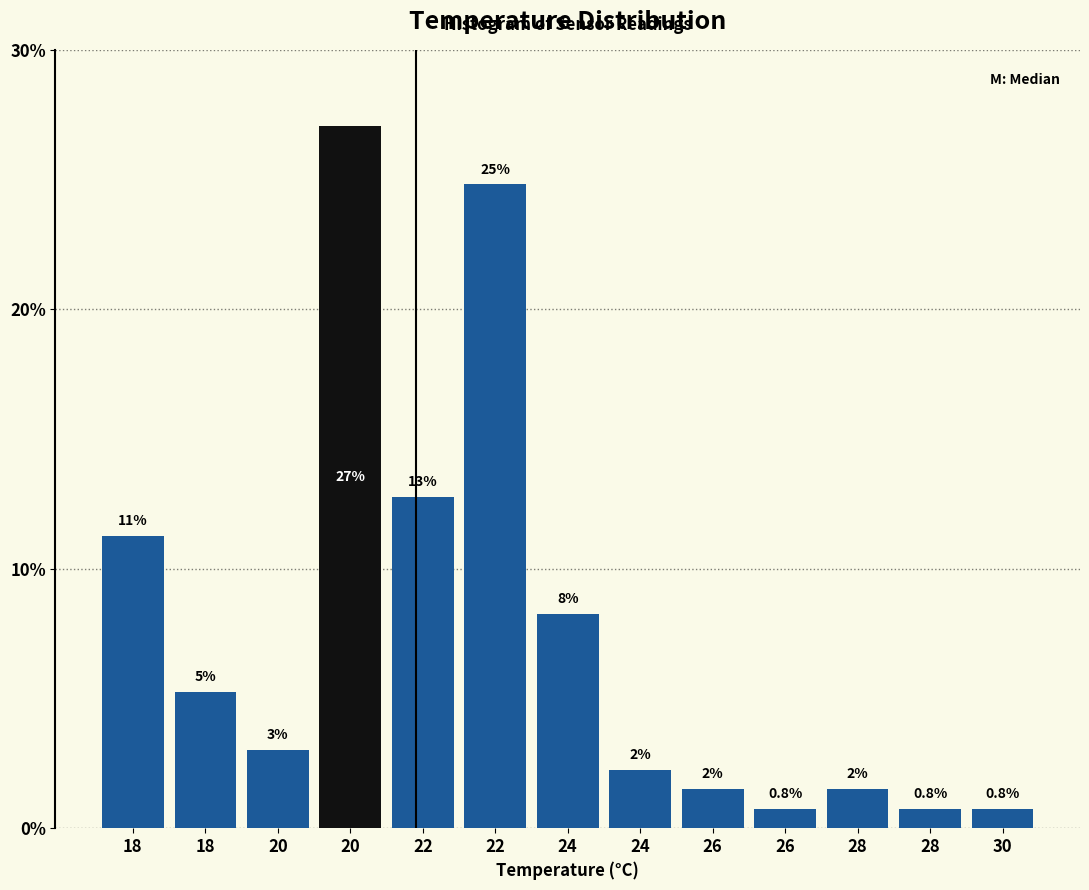

Are the bars horizontal?

No